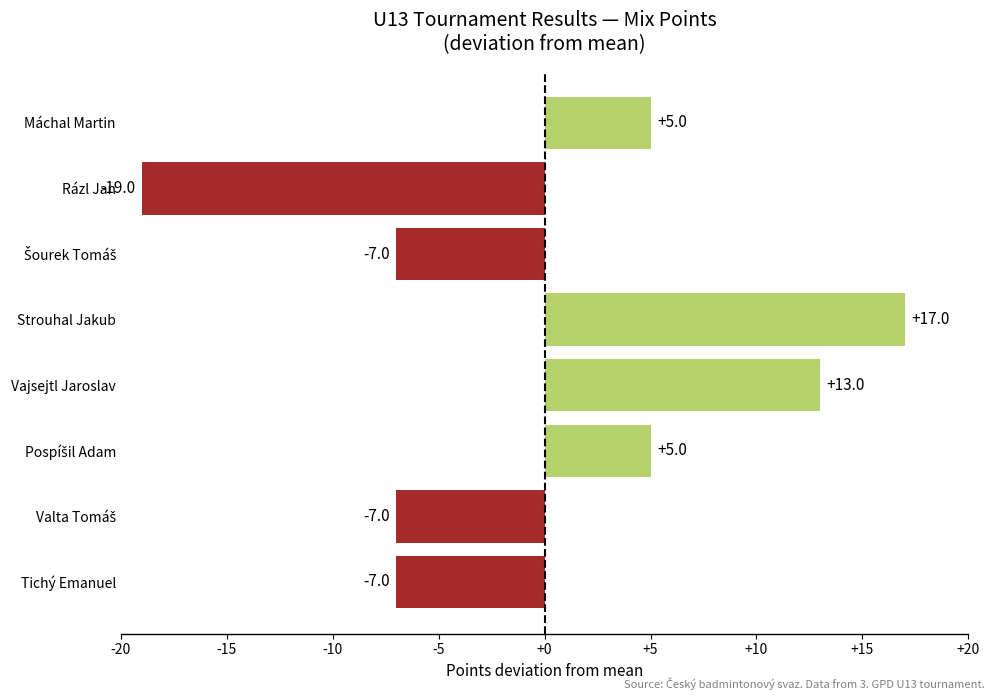

What is the difference between the second highest and minimum values?

32